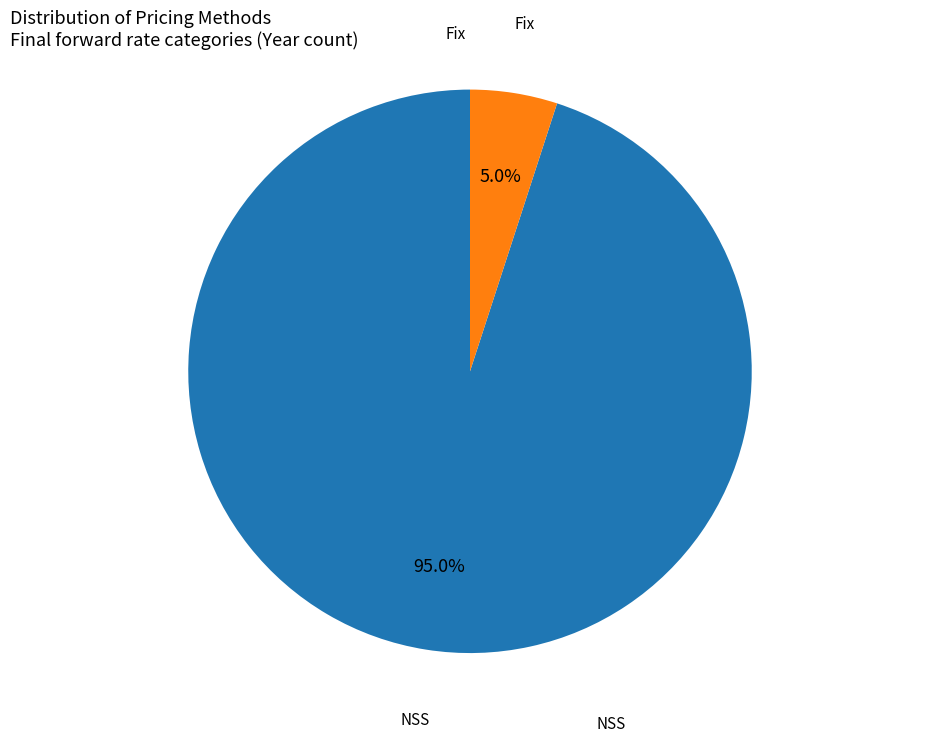

Is there a majority slice in this chart?

Yes